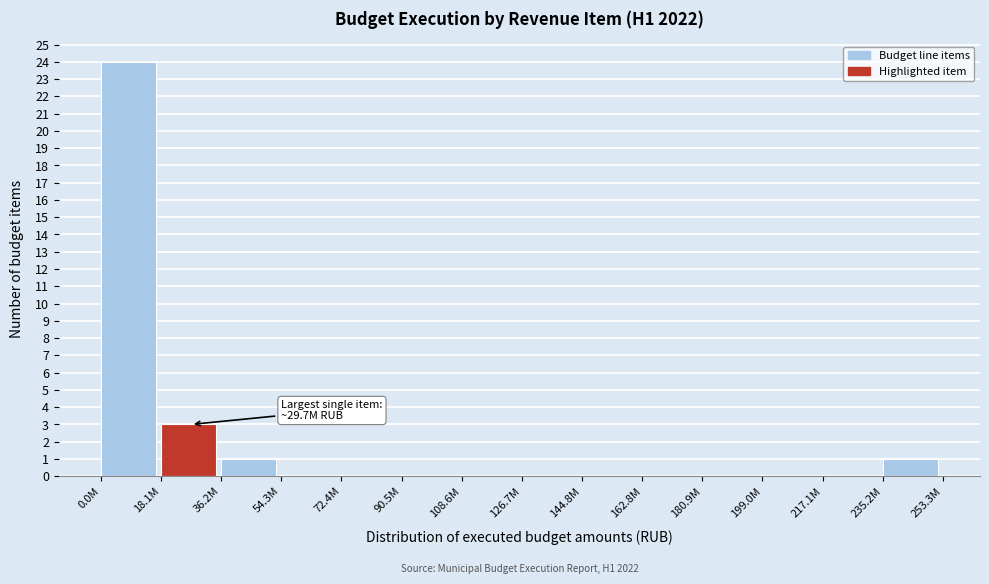

Reading right to left, transcribe all the data shown in this chart.

235.2M=1	217.1M=0	199.0M=0	180.9M=0	162.8M=0	144.8M=0	126.7M=0	108.6M=0	90.5M=0	72.4M=0	54.3M=0	36.2M=1	18.1M=3	0.0M=24